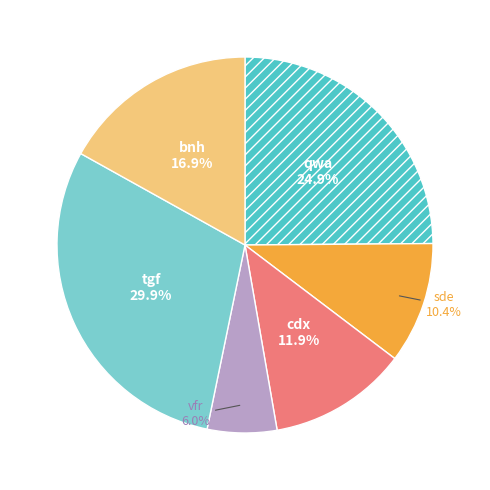

Is it true that bnh is 17% of the pie?

True